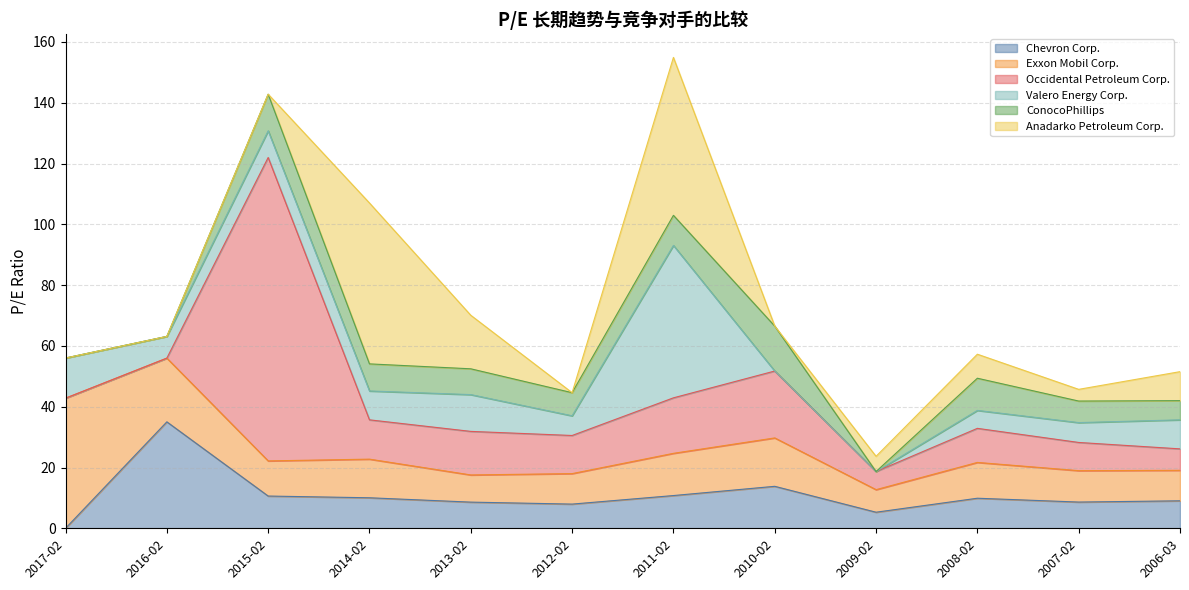

How many values in Occidental Petroleum Corp. are above zero?

10